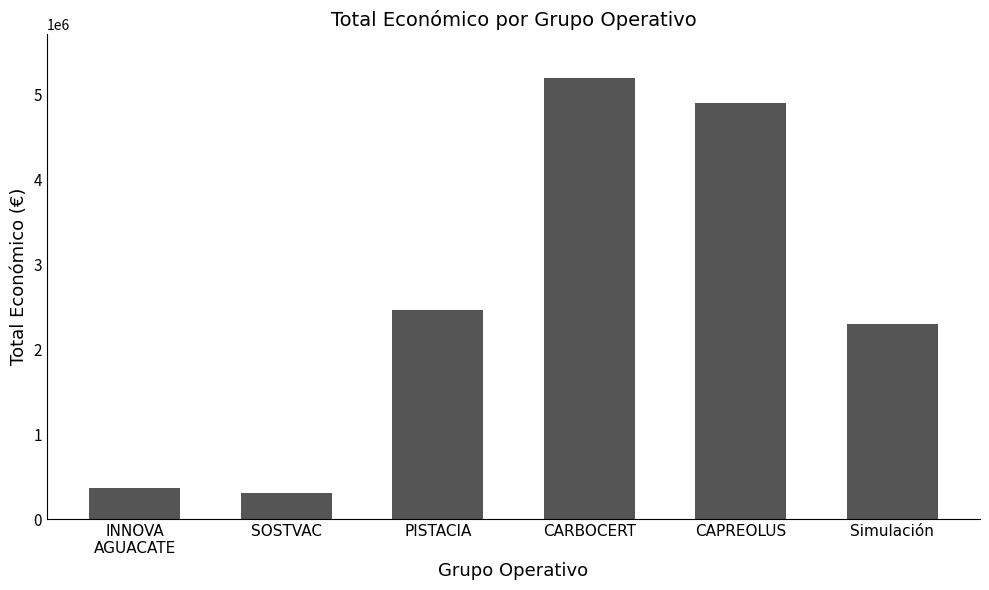

Which label corresponds to the largest value in the chart?

CARBOCERT